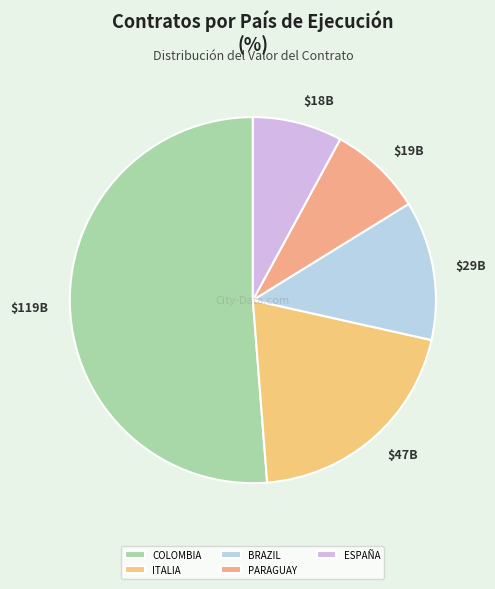

Is it true that $18B is 1% of the pie?

False